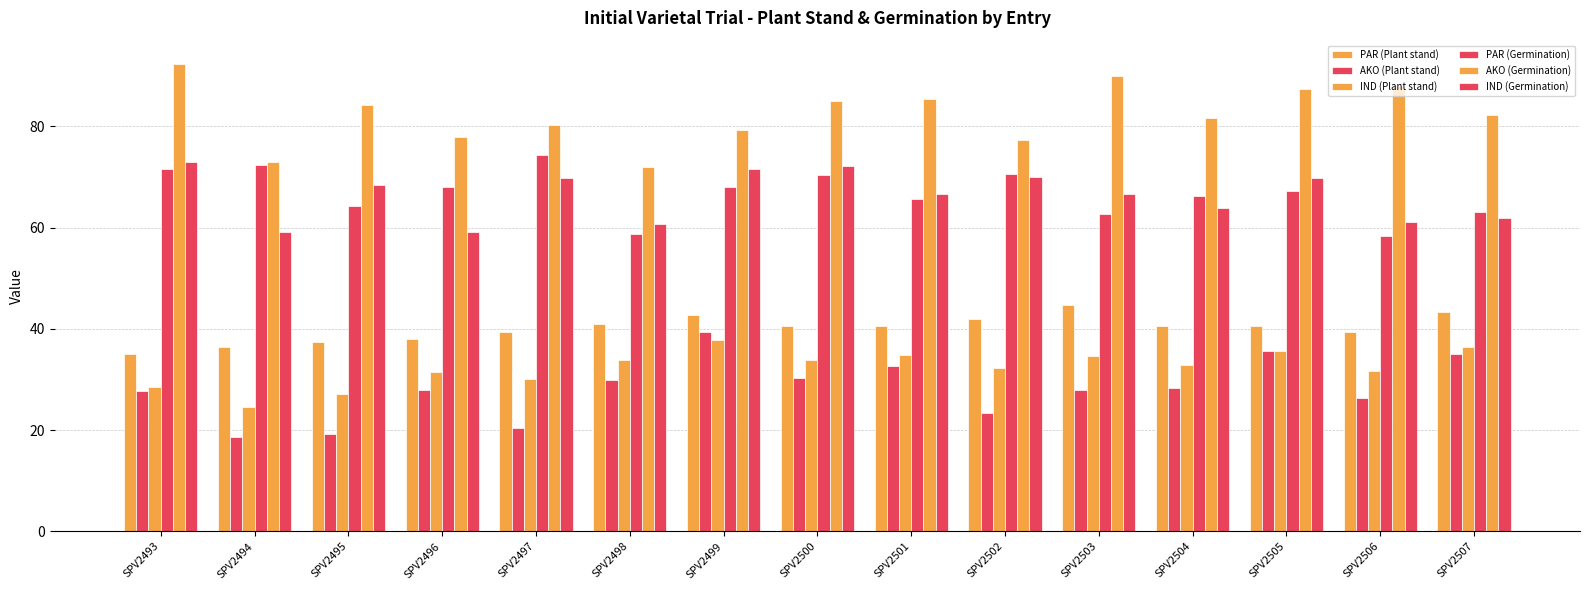

The IND (Germination) series shows 117.3 at SPV2493. True or false?

False